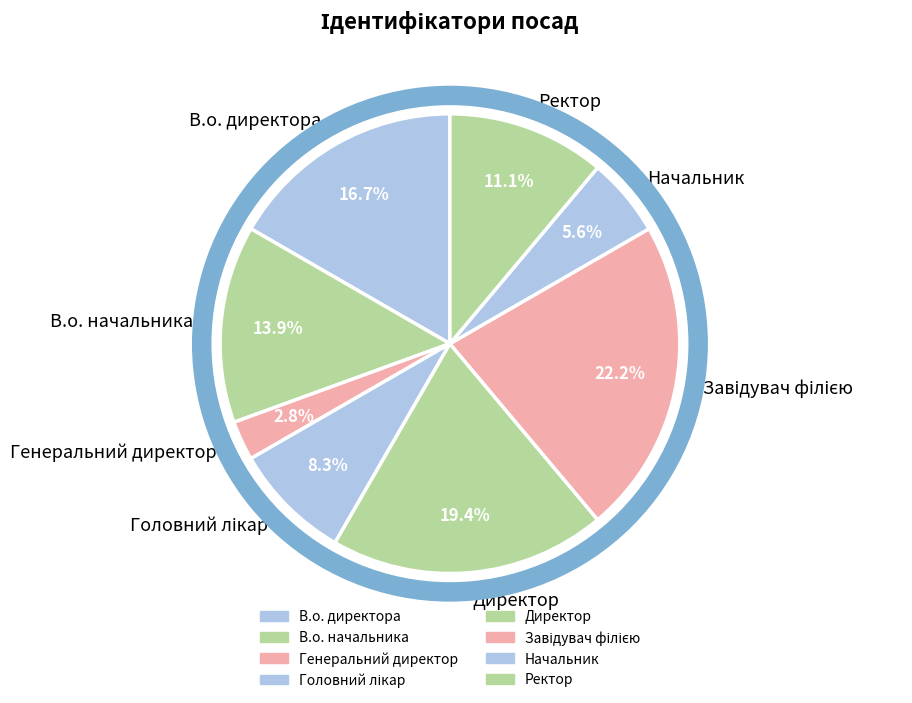

To the nearest percent, what is the difference between the largest and smallest slice percentages?

19%